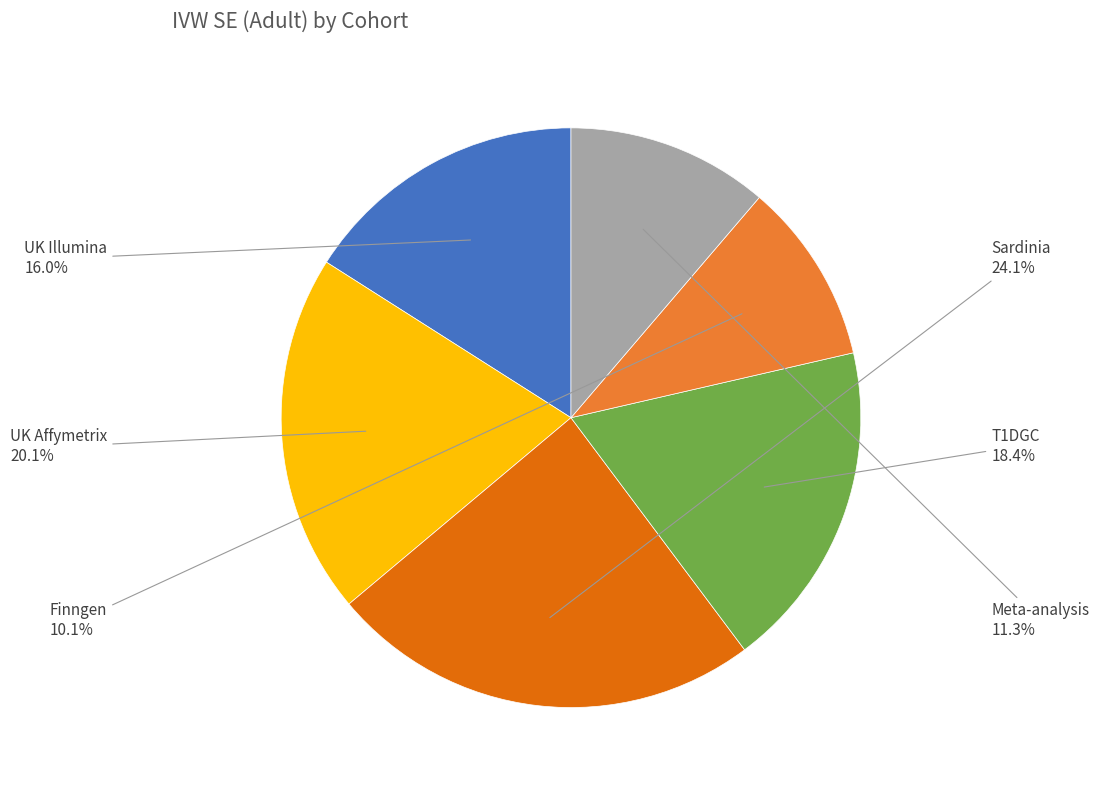

Is there any slice that represents more than half of the pie?

No